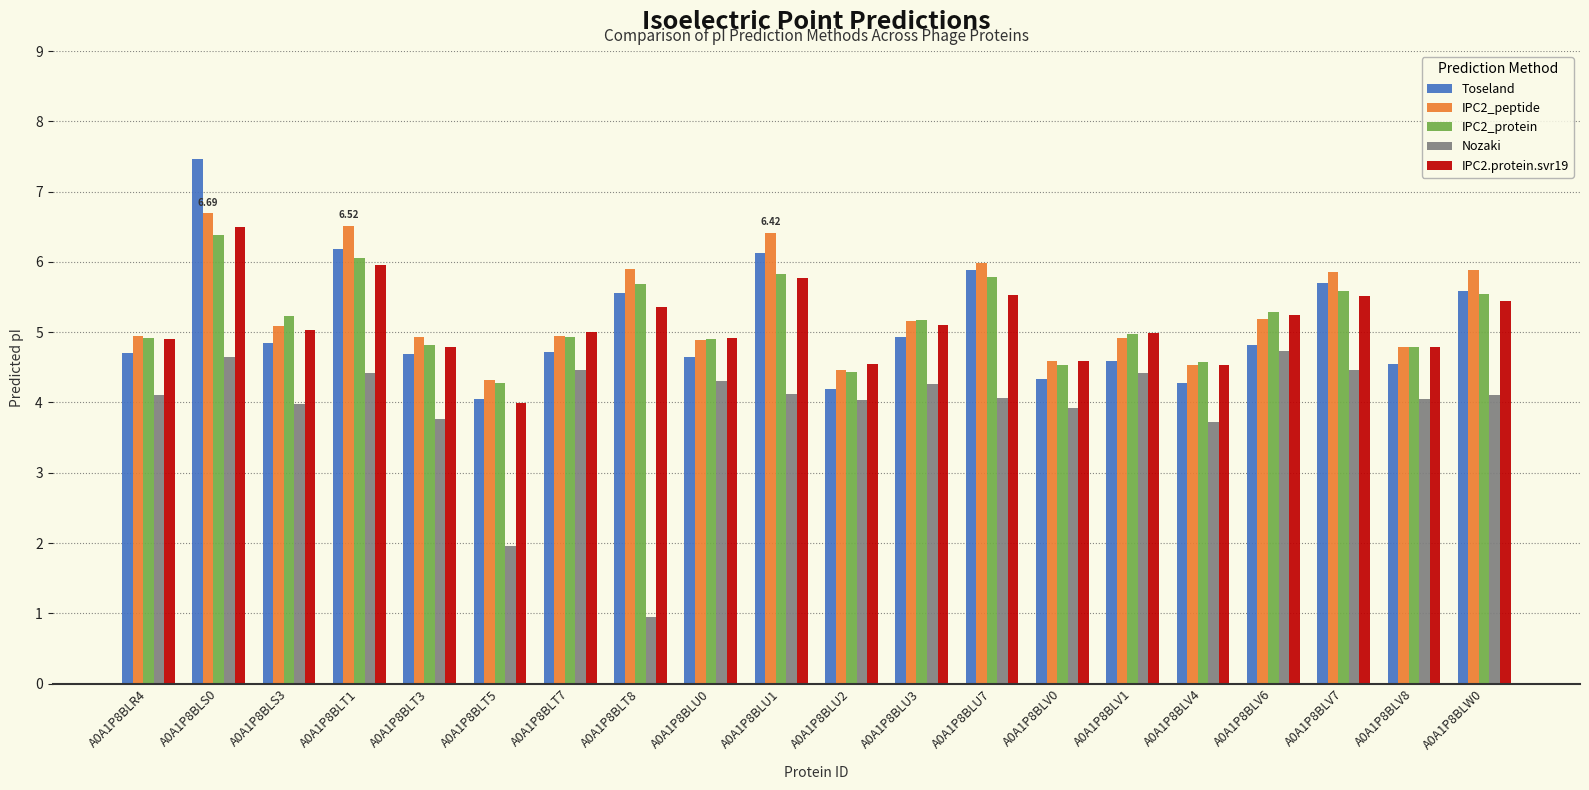

Count the number of categories in the chart.

20